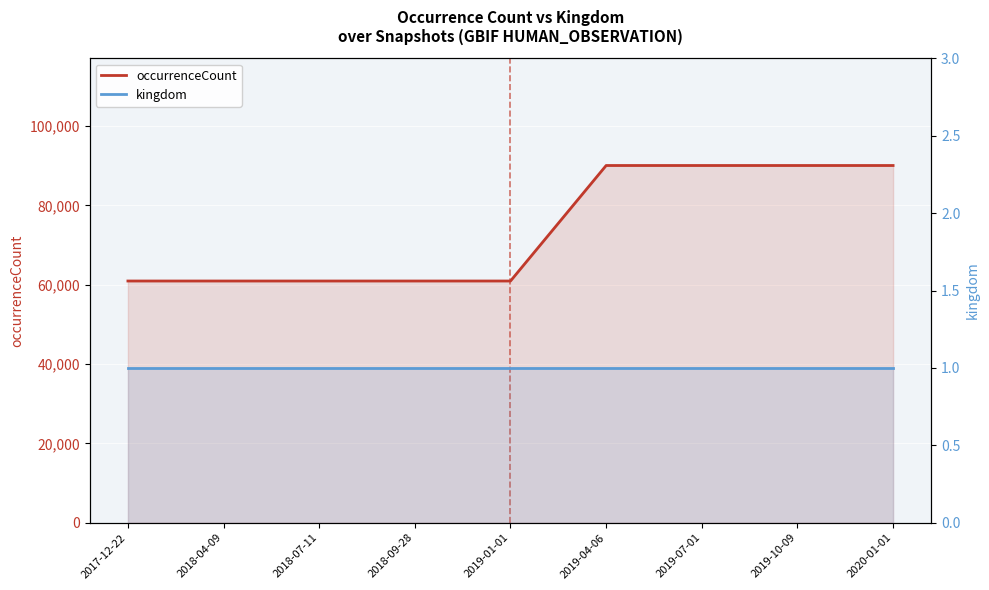

Which category has the lowest value in the occurrenceCount series?

2017-12-22